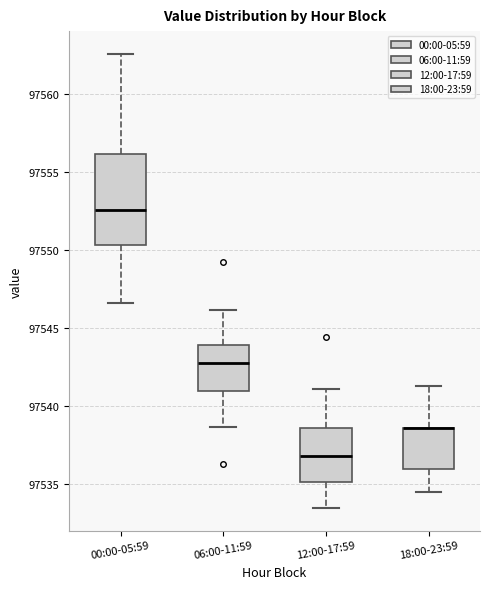

Reading left to right, transcribe this box plot: for each box, give where its median line is, the range the box spans, and where its two whiskers end, as read against the y-axis. The values are not printed on the chart, so give them approximately, as read against the axis.

00:00-05:59: median 97552.5, box 97550.5 to 97556.0, whiskers 97546.5 to 97562.5
06:00-11:59: median 97543.0, box 97541.0 to 97544.0, whiskers 97538.5 to 97546.0
12:00-17:59: median 97537.0, box 97535.0 to 97538.5, whiskers 97533.5 to 97541.0
18:00-23:59: median 97538.5 (drawn on the box's upper edge), box 97536.0 to 97538.5, whiskers 97534.5 to 97541.5